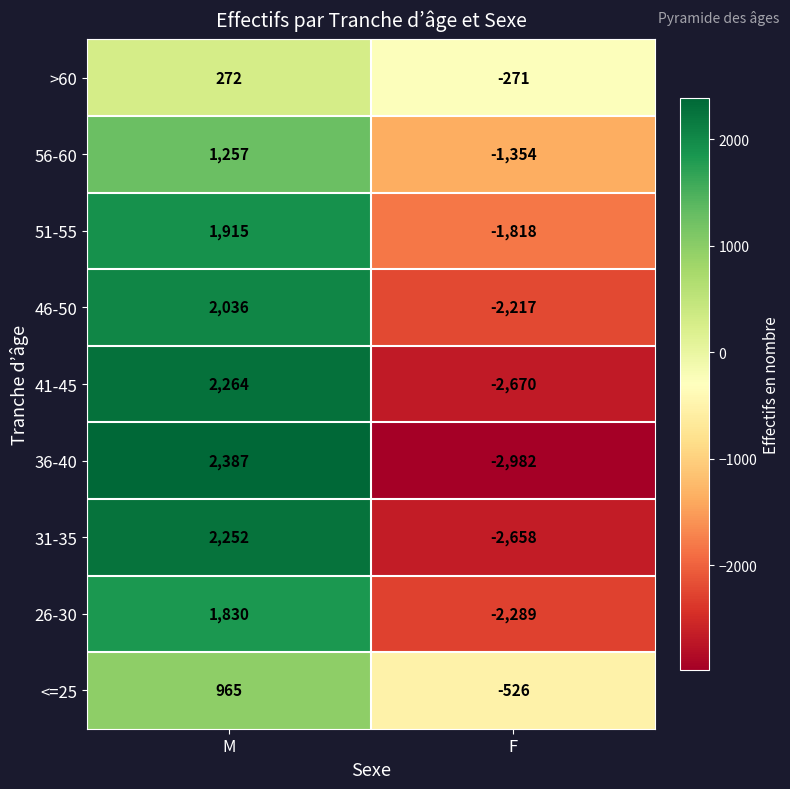

At which category does the chart reach its peak across all series?

M